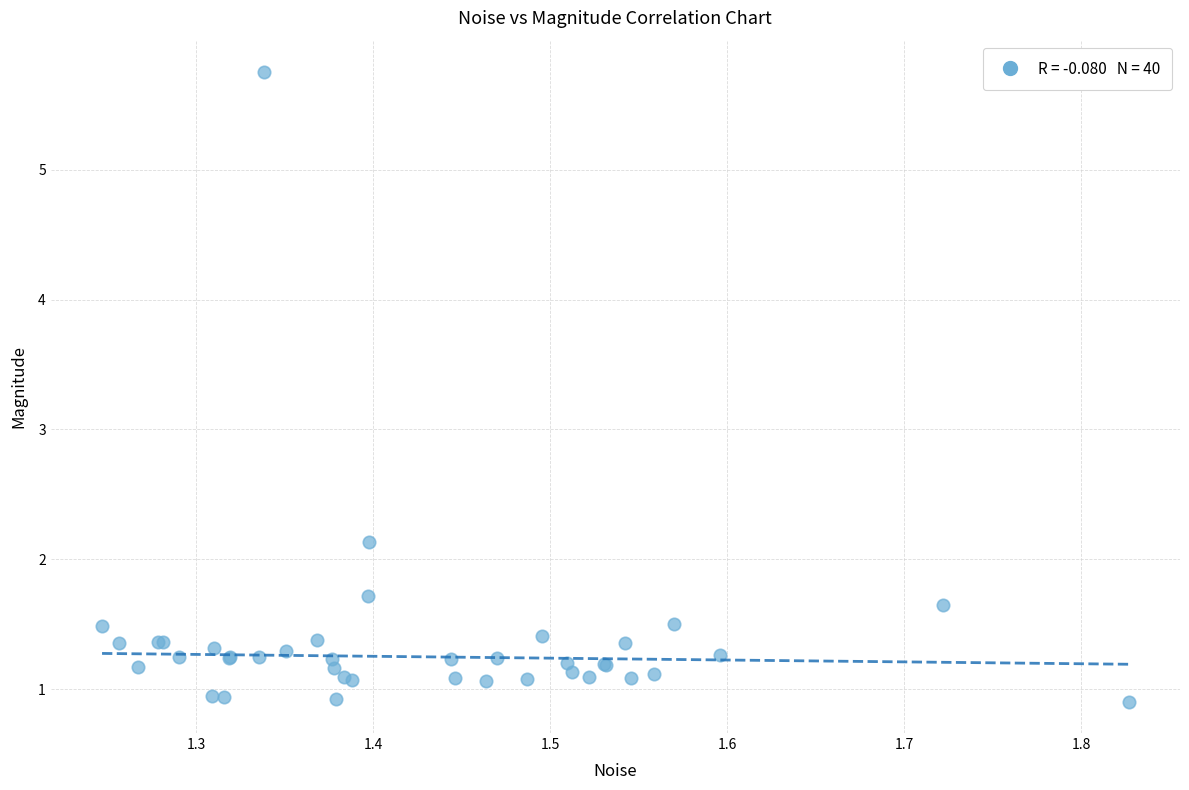

What Y value in the scatter plot is closest to 3?

2.1